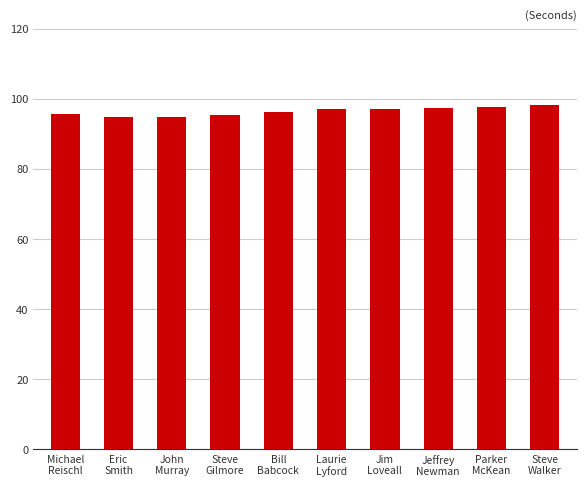

What is the value of the 9th bar from the left?

97.6